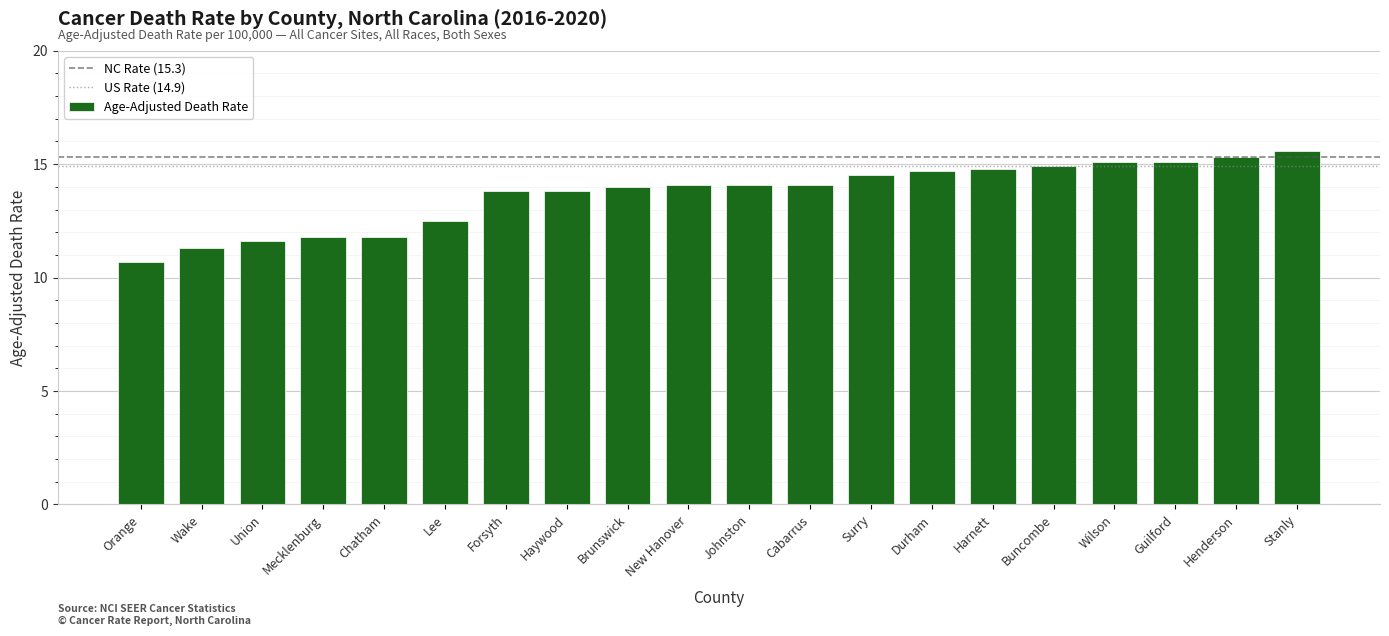

How many bars are there in total?

20